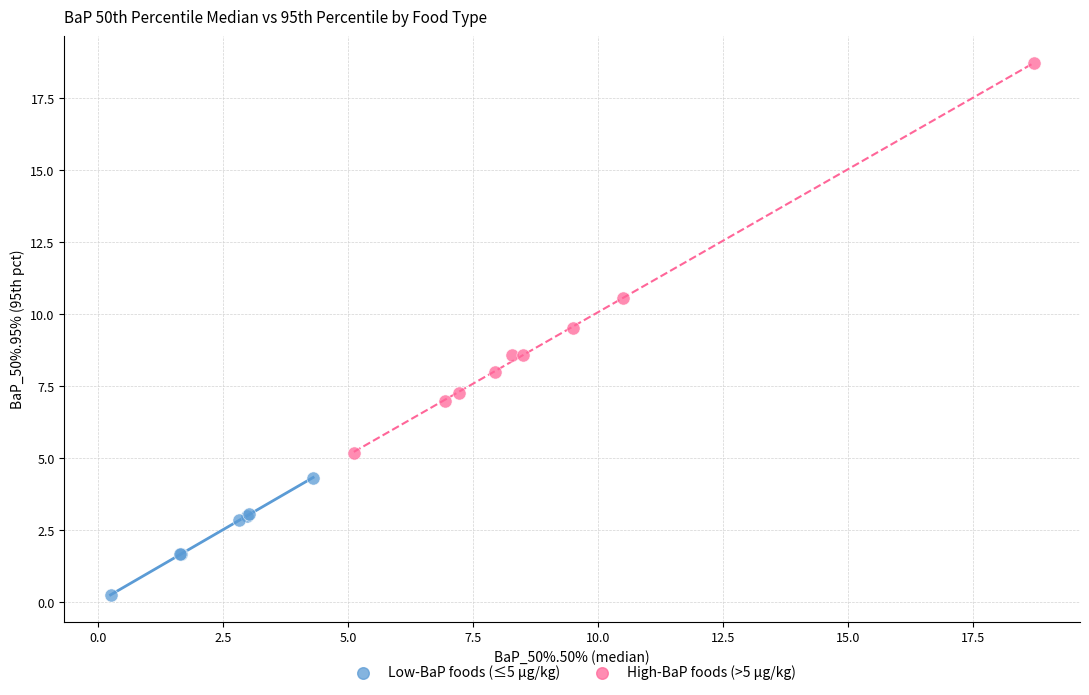

Which series contains the lowest Y value?

Low-BaP foods (≤5 µg/kg)